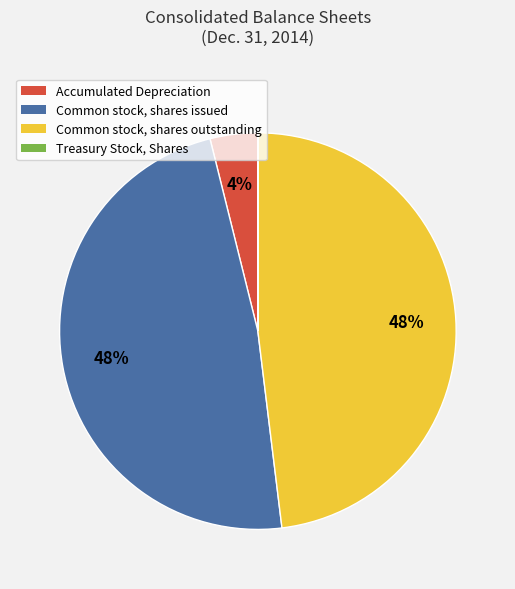

Is it true that Common stock, shares outstanding is 48% of the pie?

True